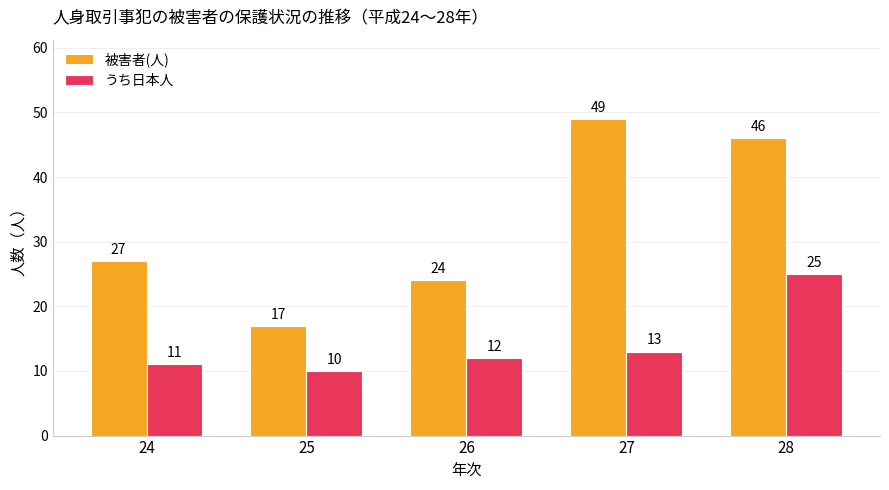

What is the minimum value for うち日本人?

10